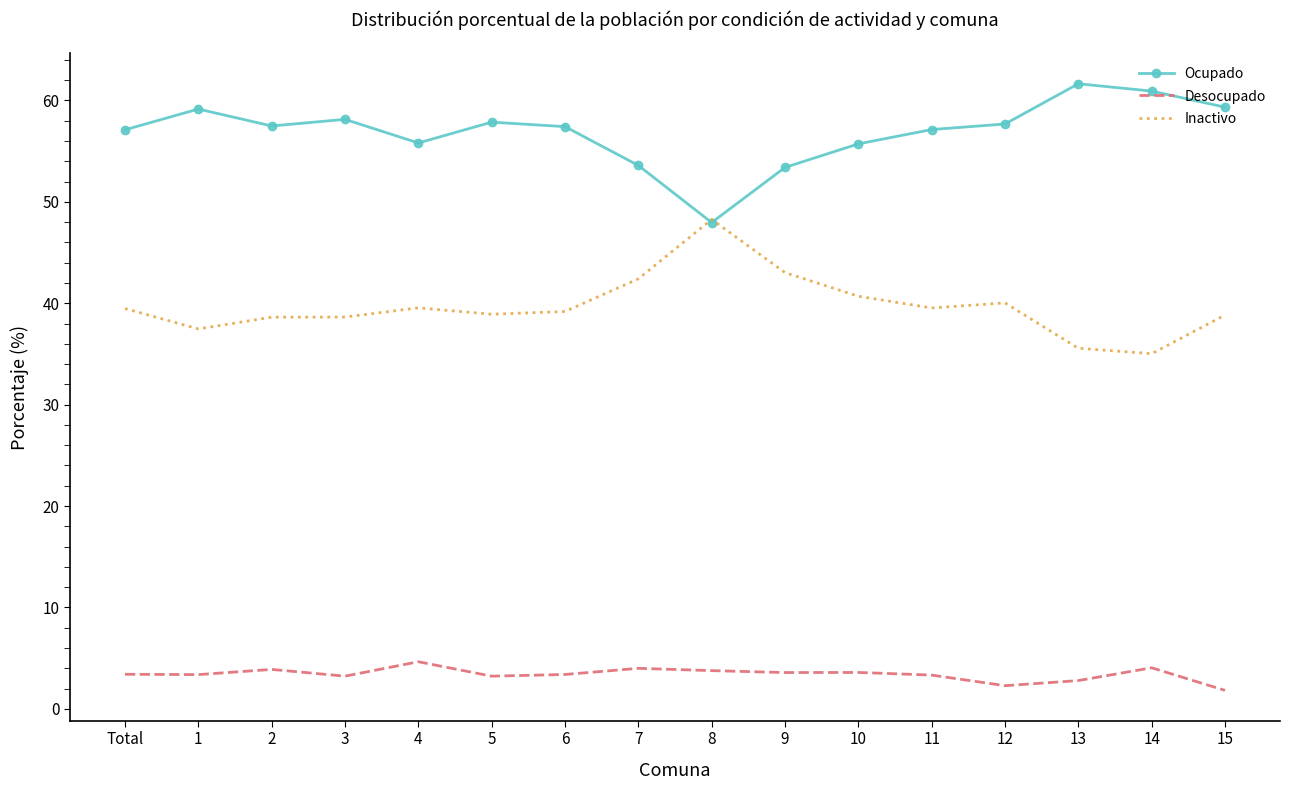

What are all the series names shown in the legend?

Ocupado, Desocupado, Inactivo